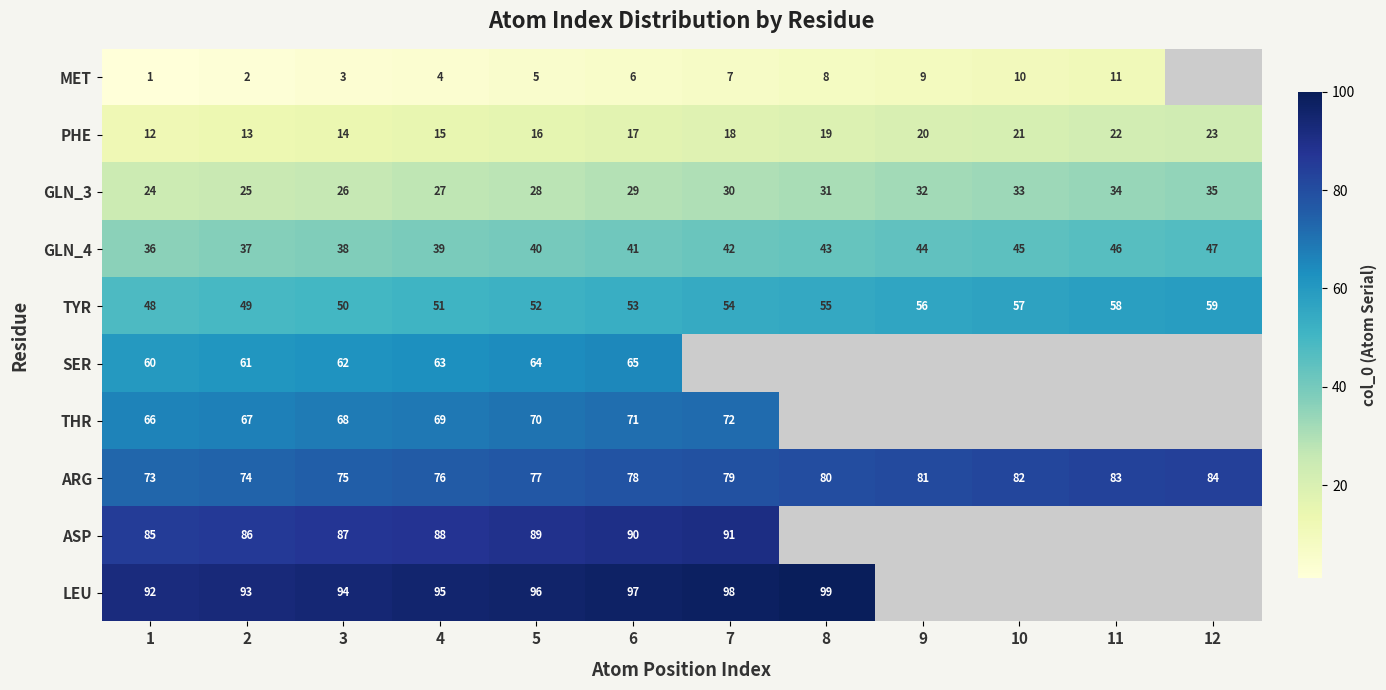

Is the value of GLN_3 at 6 greater than the value of GLN_4 at 5?

No